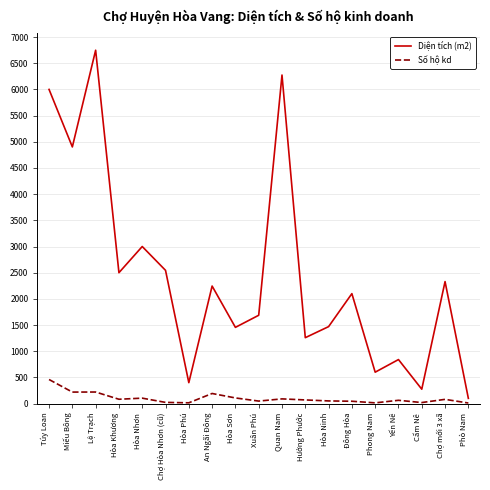

List the series in order of their peak value, highest first.

Diện tích (m2), Số hộ kd